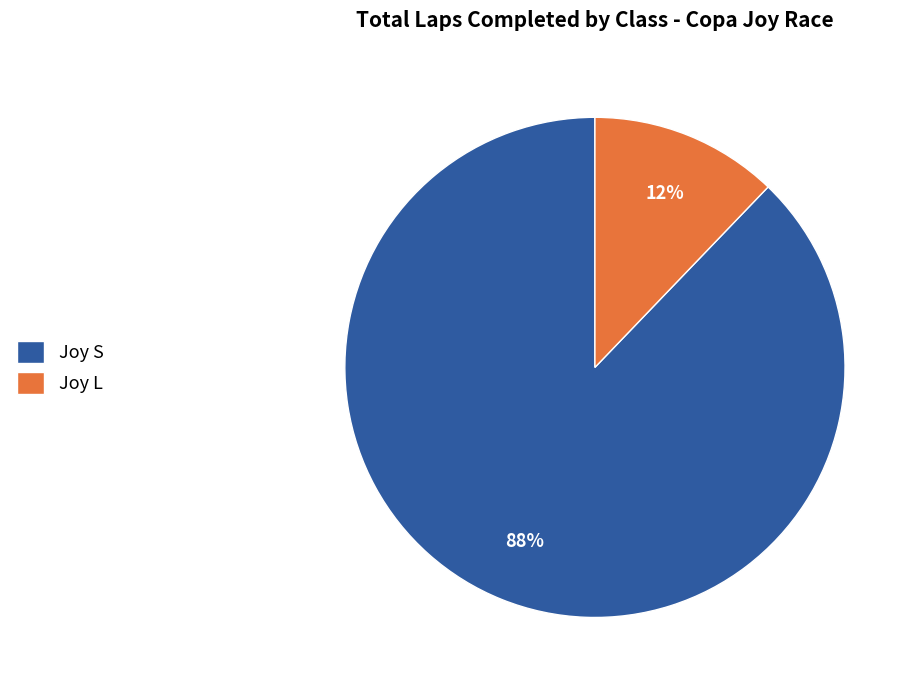

Is the sum of Joy S and Joy L greater than half?

Yes